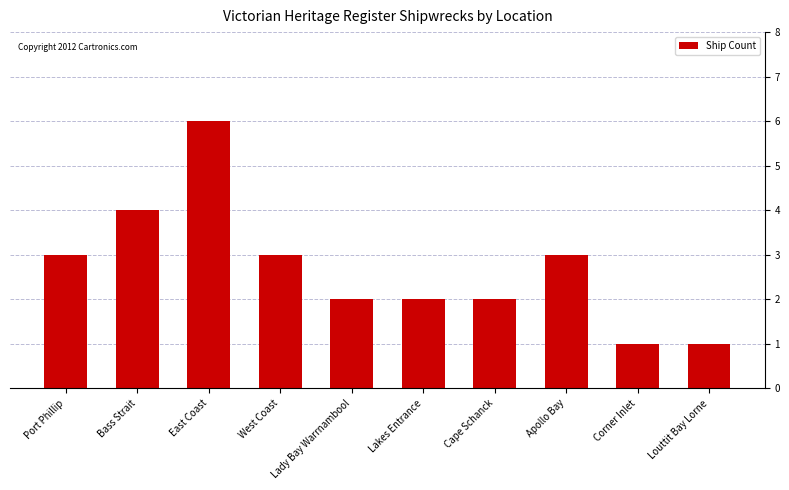

What is the value of the 6th bar from the left?

2